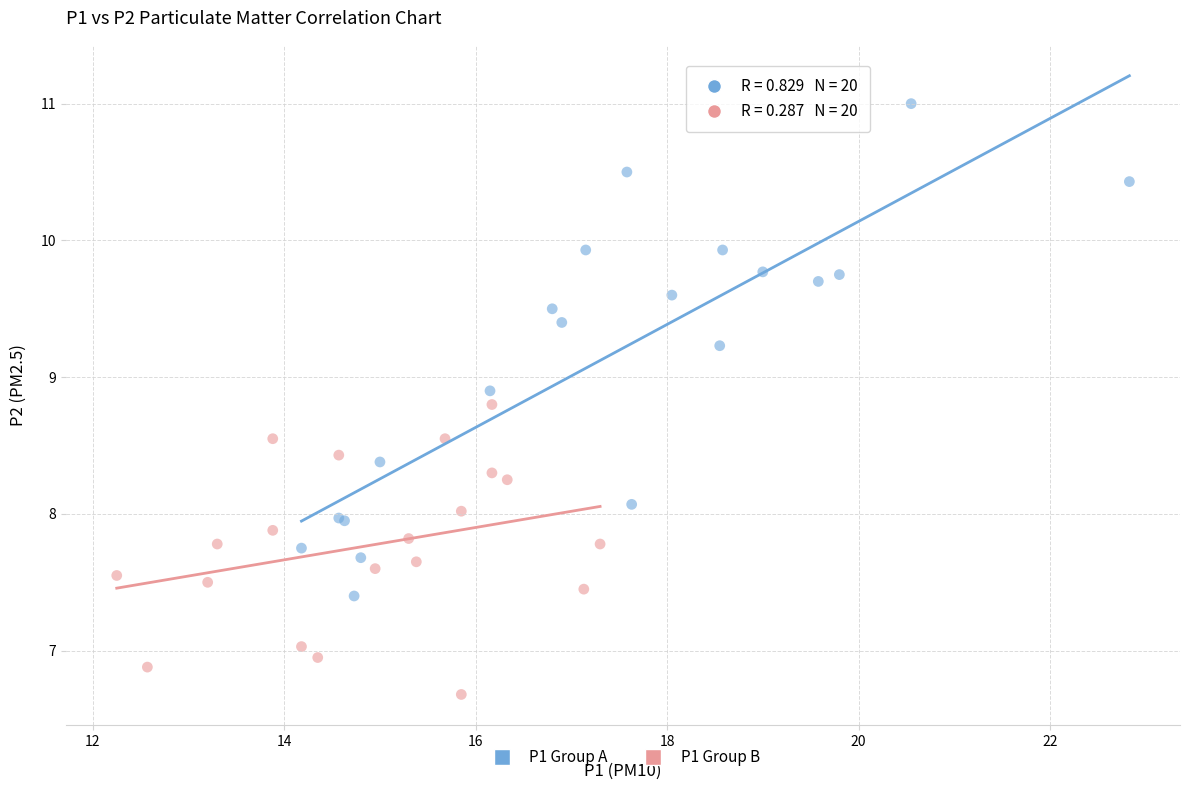

Which series contains the lowest Y value?

P1 Group B